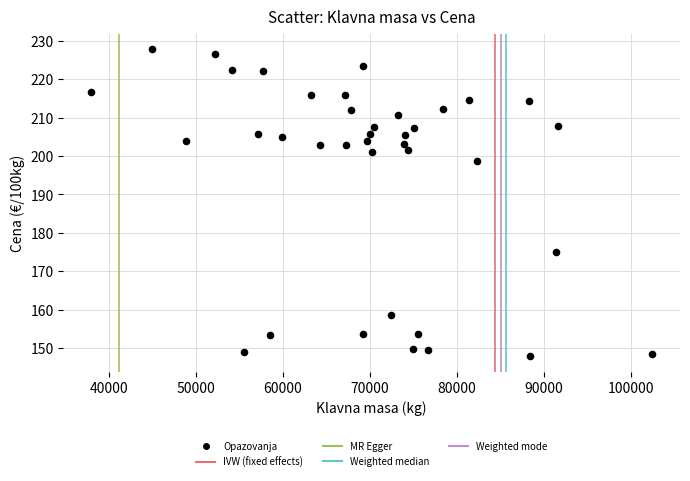

What is the range of Y values (max minus min)?

80.1